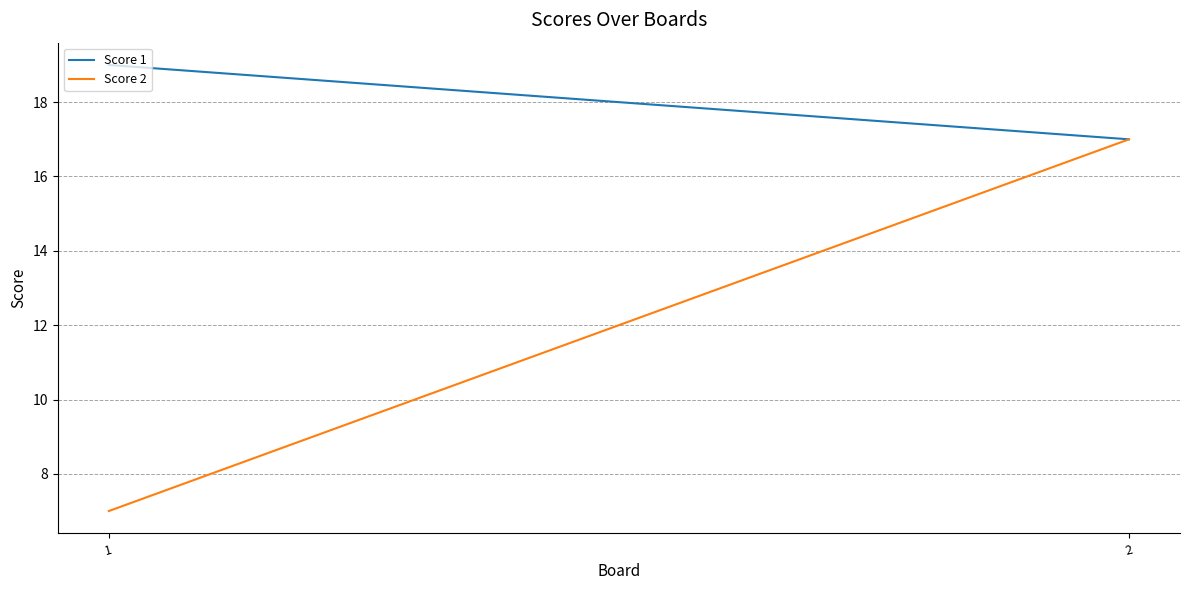

Count the Score 2 values in the range 7 to 17.

2